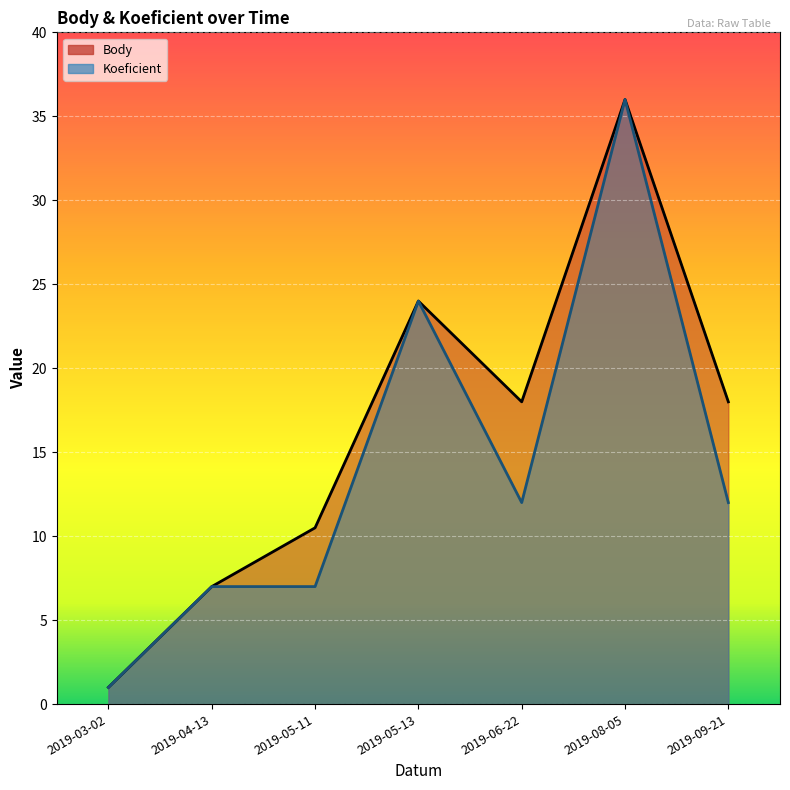

Which series has the largest total across all categories?

Body